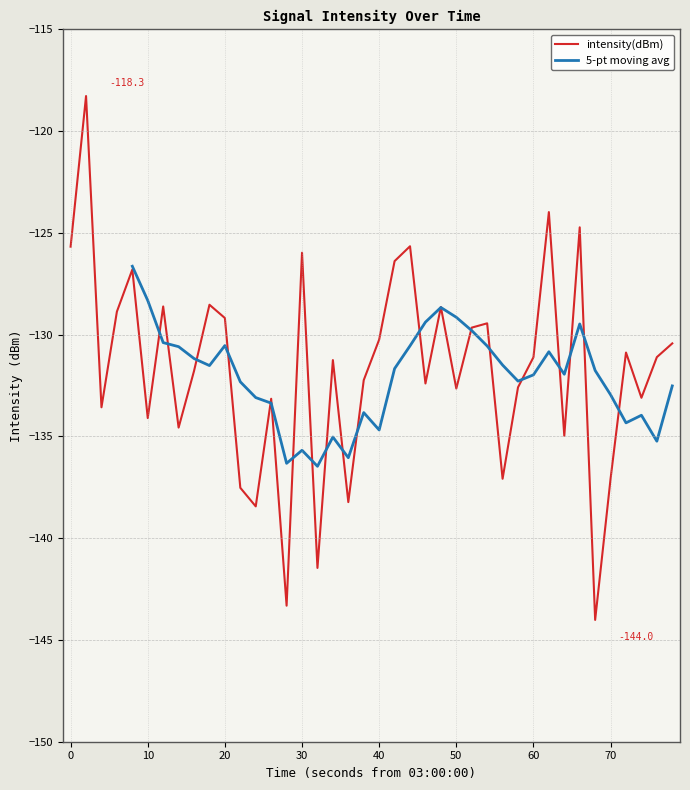

How many interior local peaks (higher than both neighbors) does the data have?

13